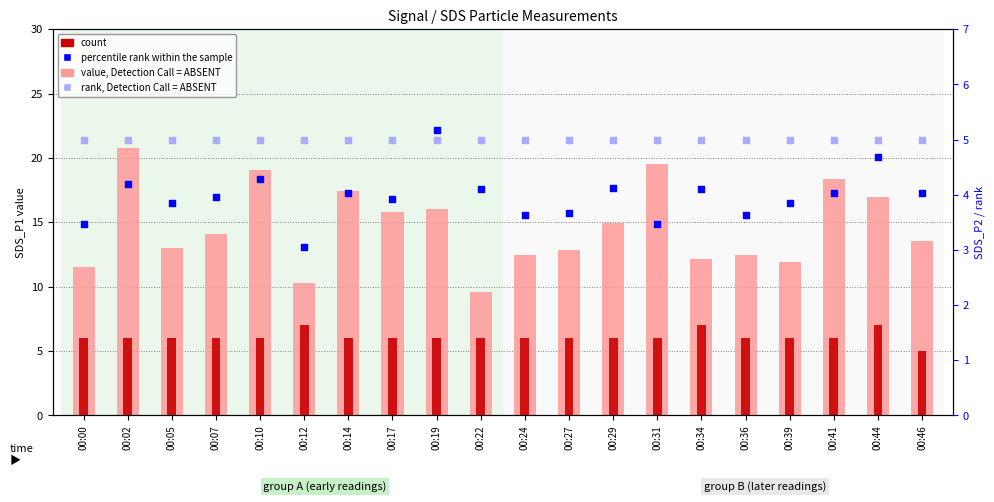

Which series has the largest Y range (max minus min)?

value, Detection Call = ABSENT